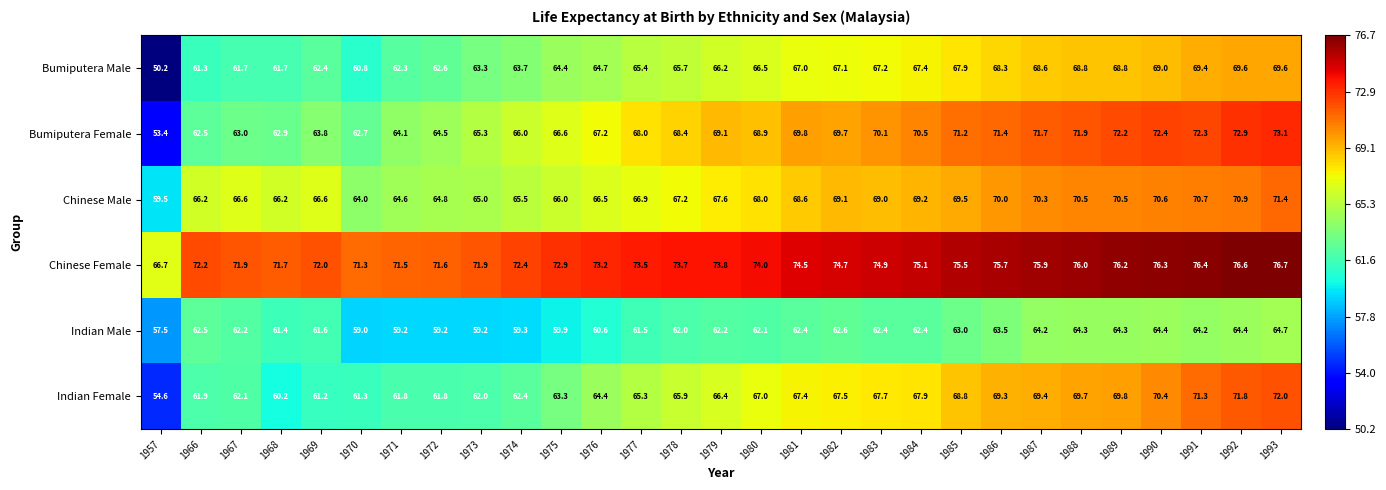

What is the total value across all series at 1992?

426.2